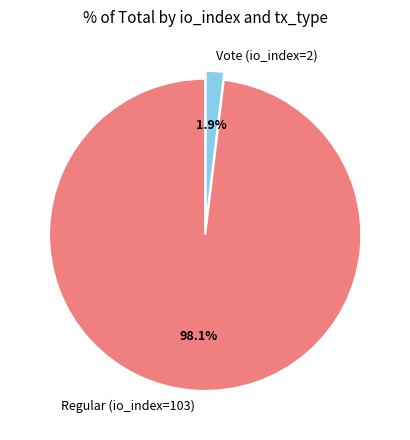

Which category has the biggest portion of the pie?

Regular (io_index=103)